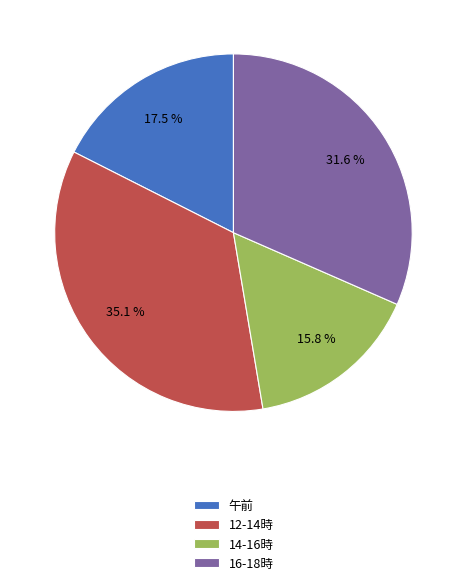

Which slice is the smallest?

14-16時